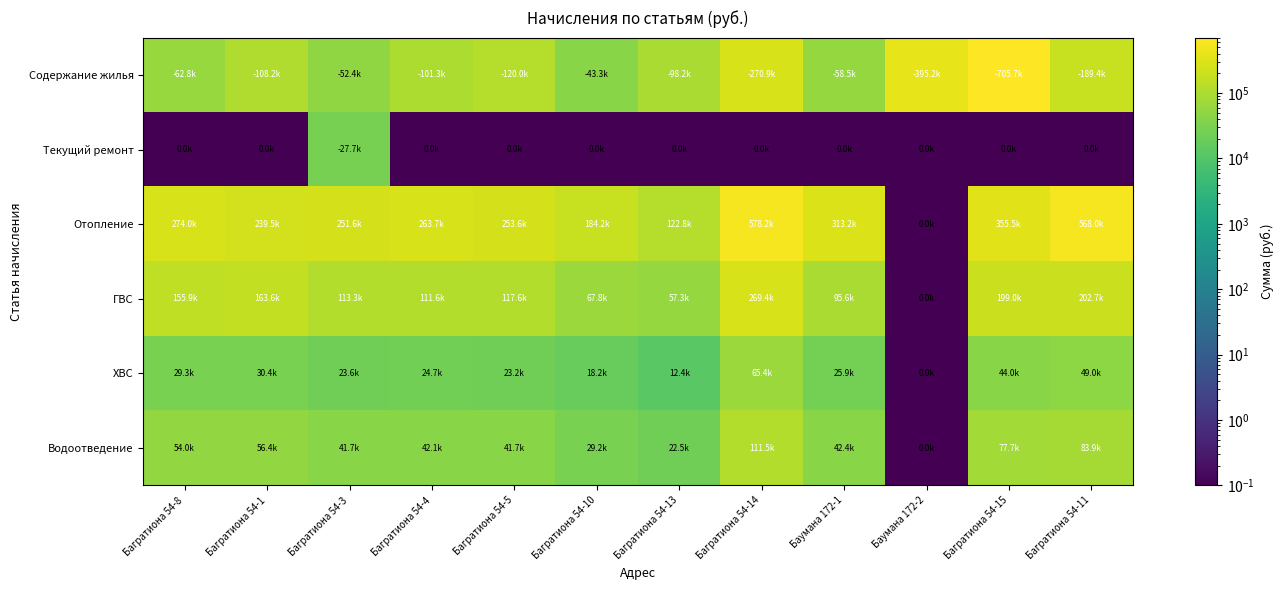

Rank the series by their maximum value, from lowest to highest.

Текущий ремонт, ХВС, Водоотведение, ГВС, Отопление, Содержание жилья